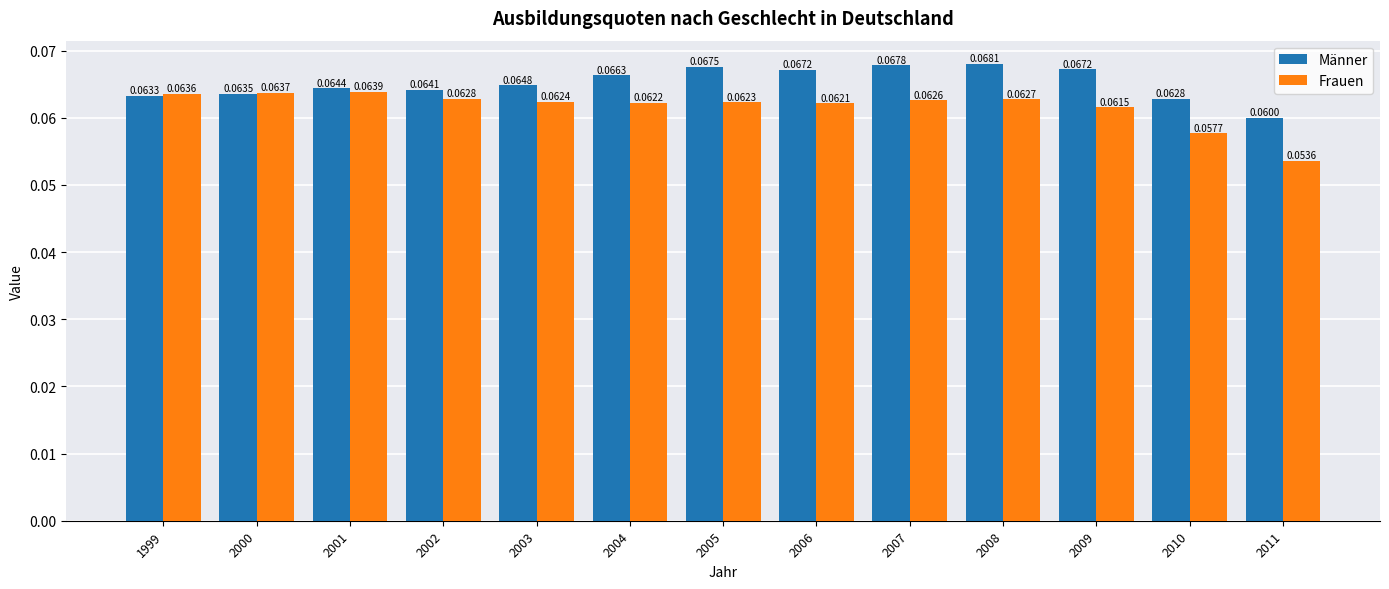

How many distinct data groups are displayed?

2